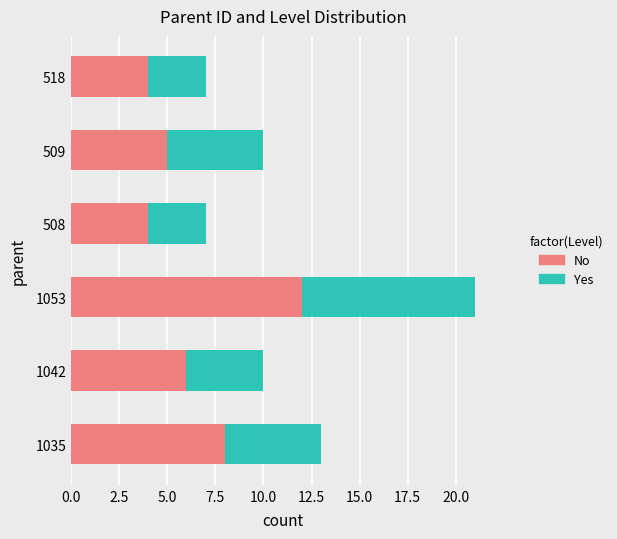

The No series shows 5 at 518. True or false?

False